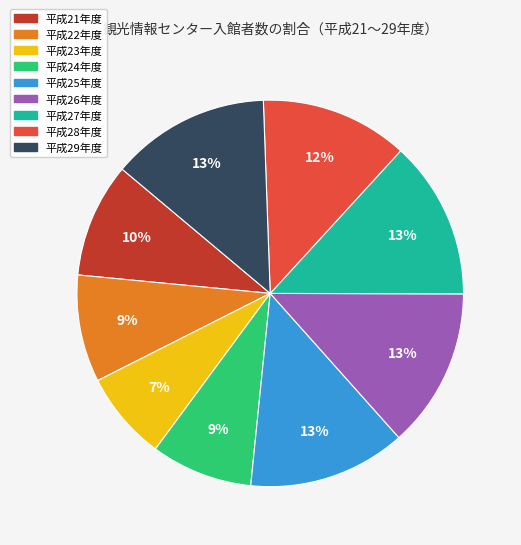

What is the ratio of the value at 平成28年度 to the value at 平成29年度?

0.9